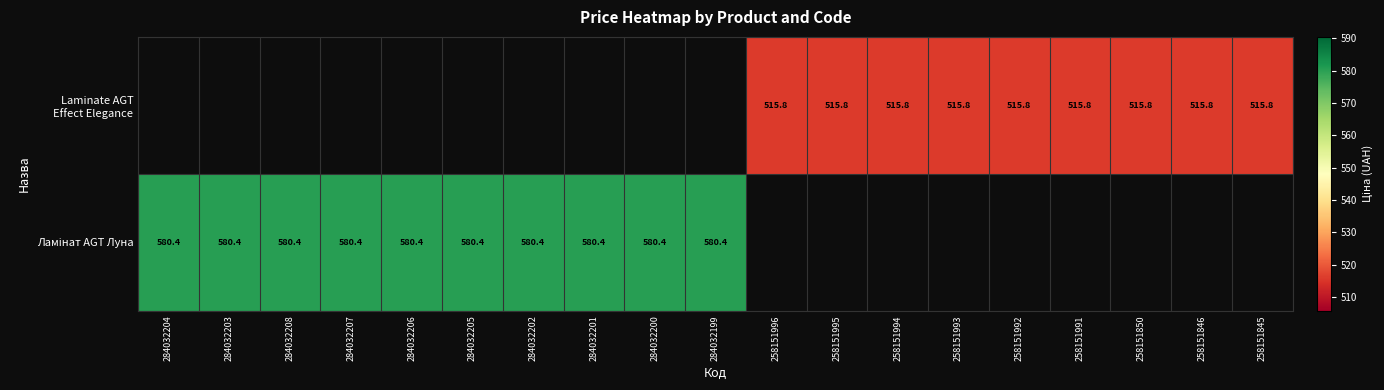

Count the number of categories in the chart.

19